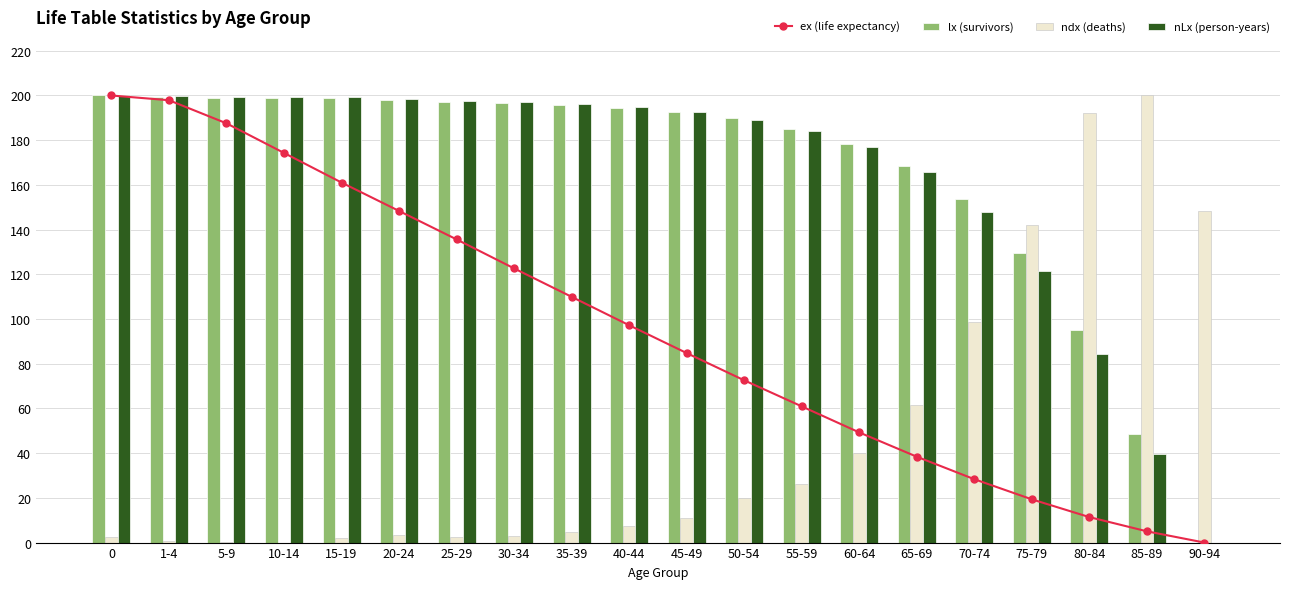

What is the difference between the maximum and minimum values in the nLx (person-years) series?

200.0